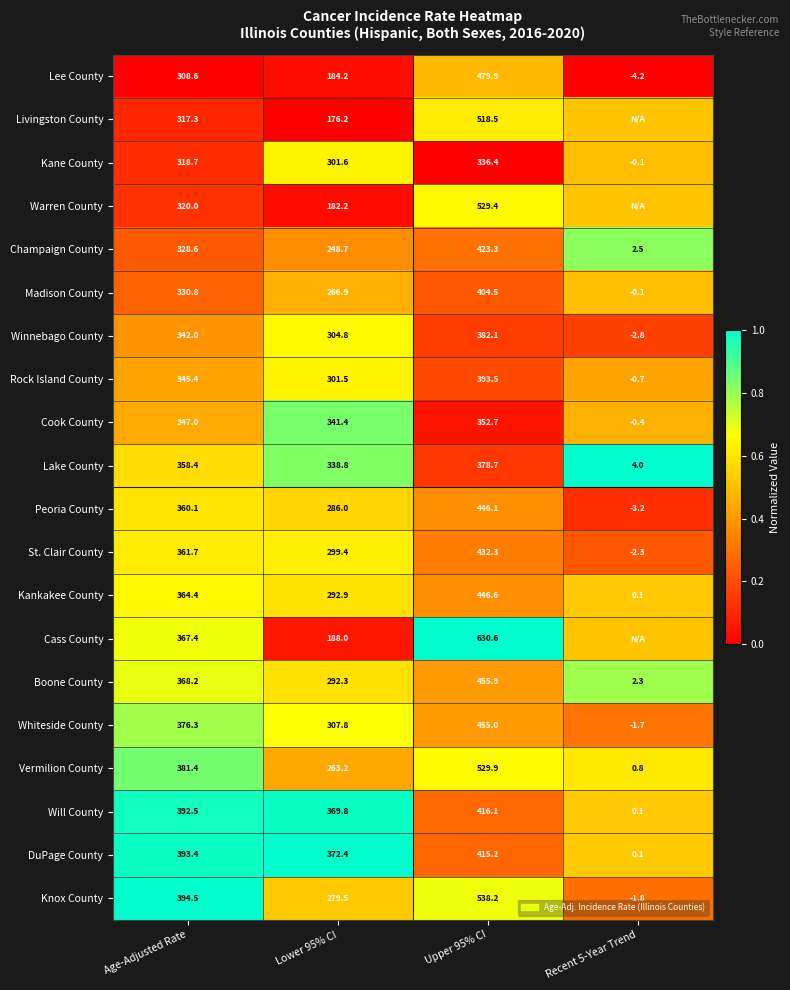

At how many categories does at least one series exceed 0?

4